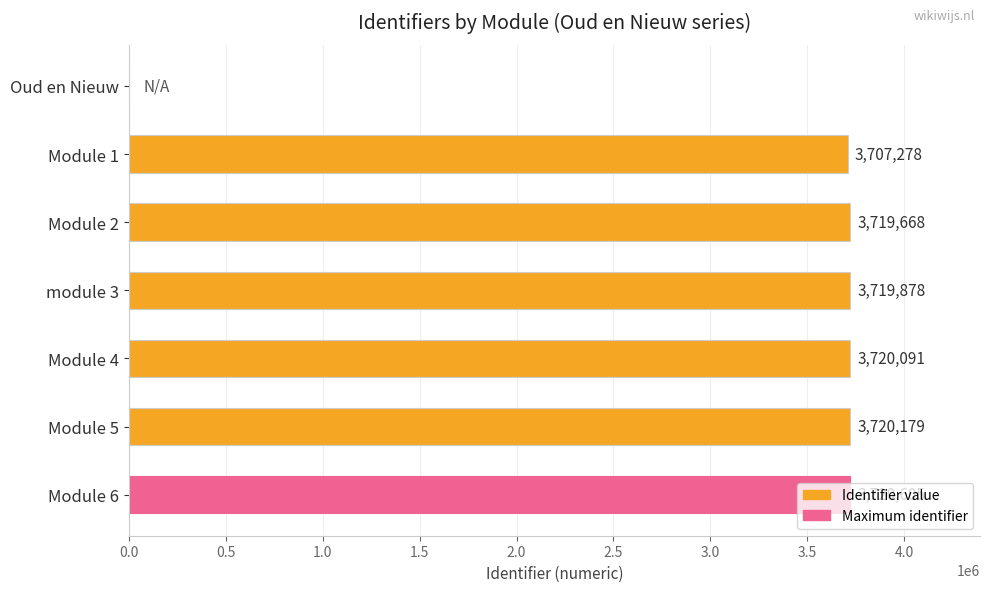

Is it true that the value at Module 2 is 4946345?

False